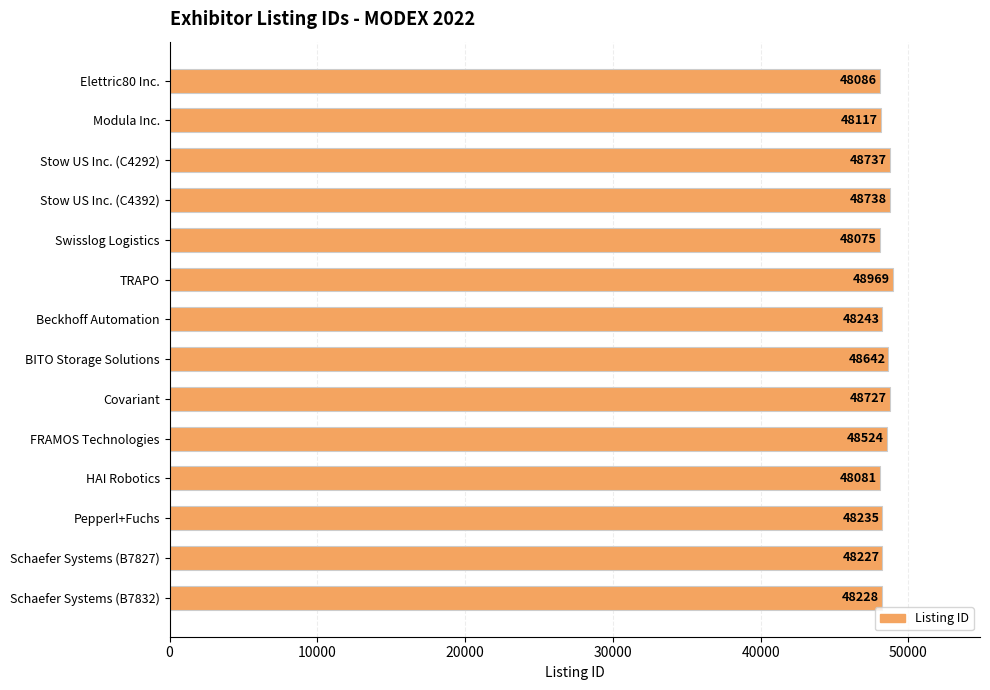

Where is the data nearest to the value 48522?

FRAMOS Technologies